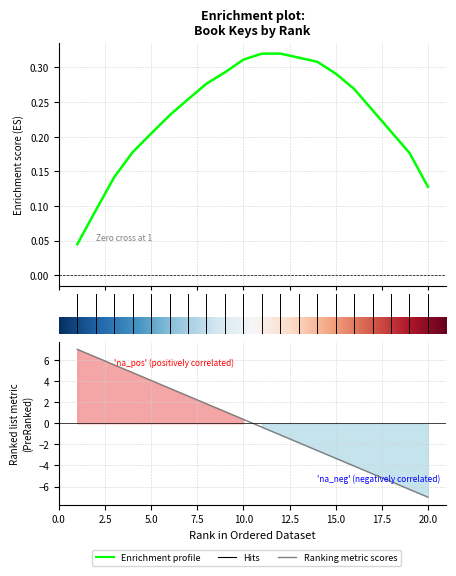

What is the smallest value displayed?

-7.0